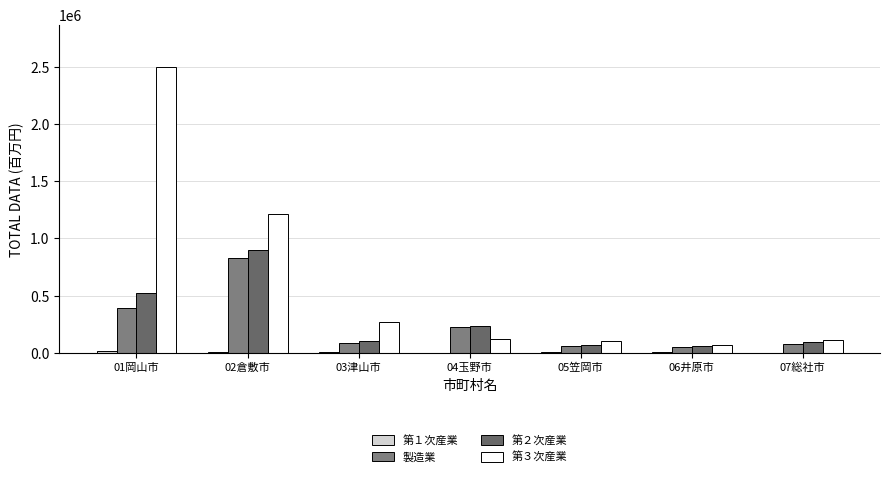

Count the number of categories in the chart.

7